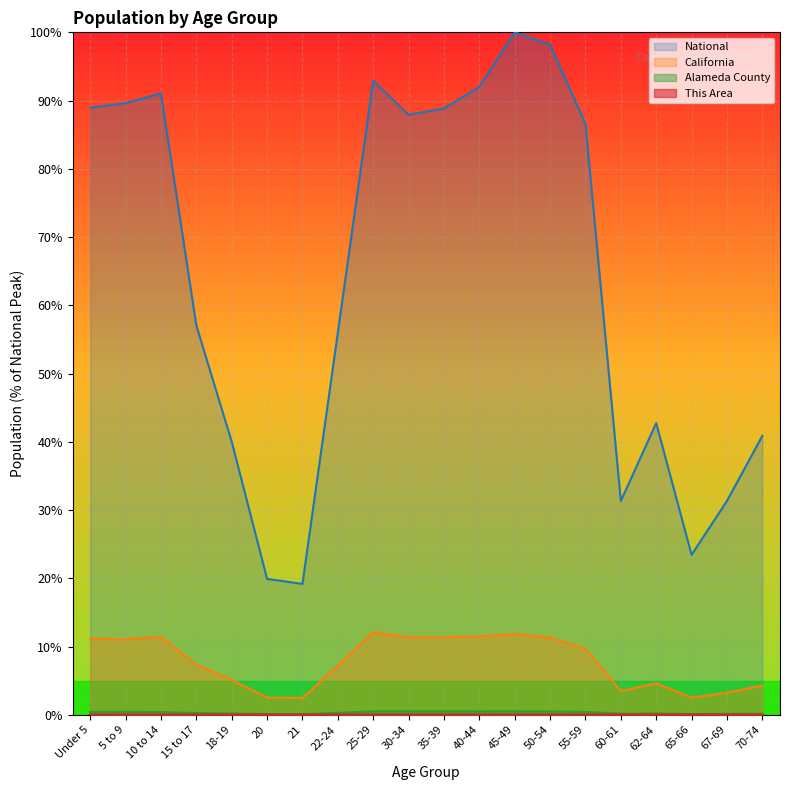

List the series in order of their peak value, highest first.

National, California, Alameda County, This Area